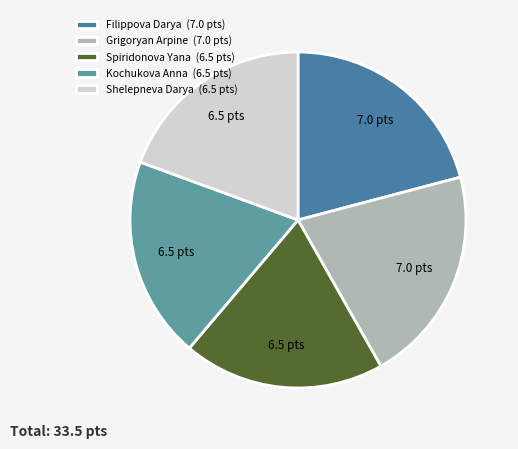

True or false: Grigoryan Arpine accounts for 13% of the total.

False